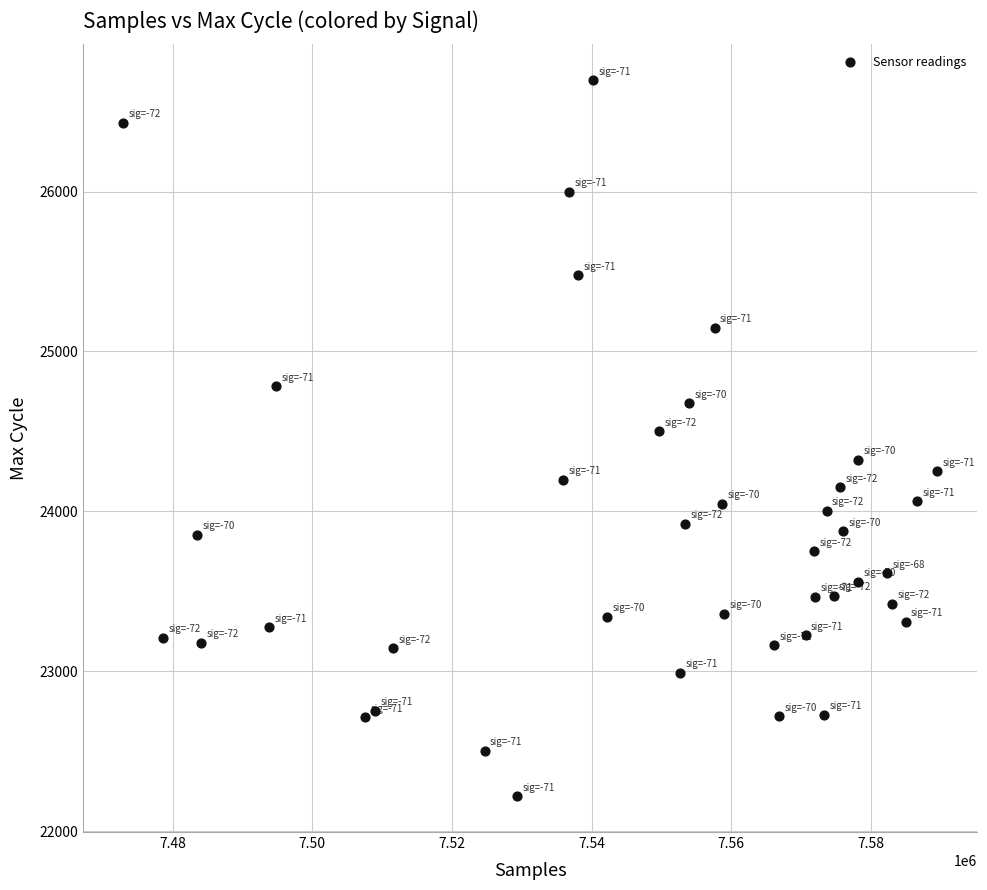

What is the range of Y values (max minus min)?

4479